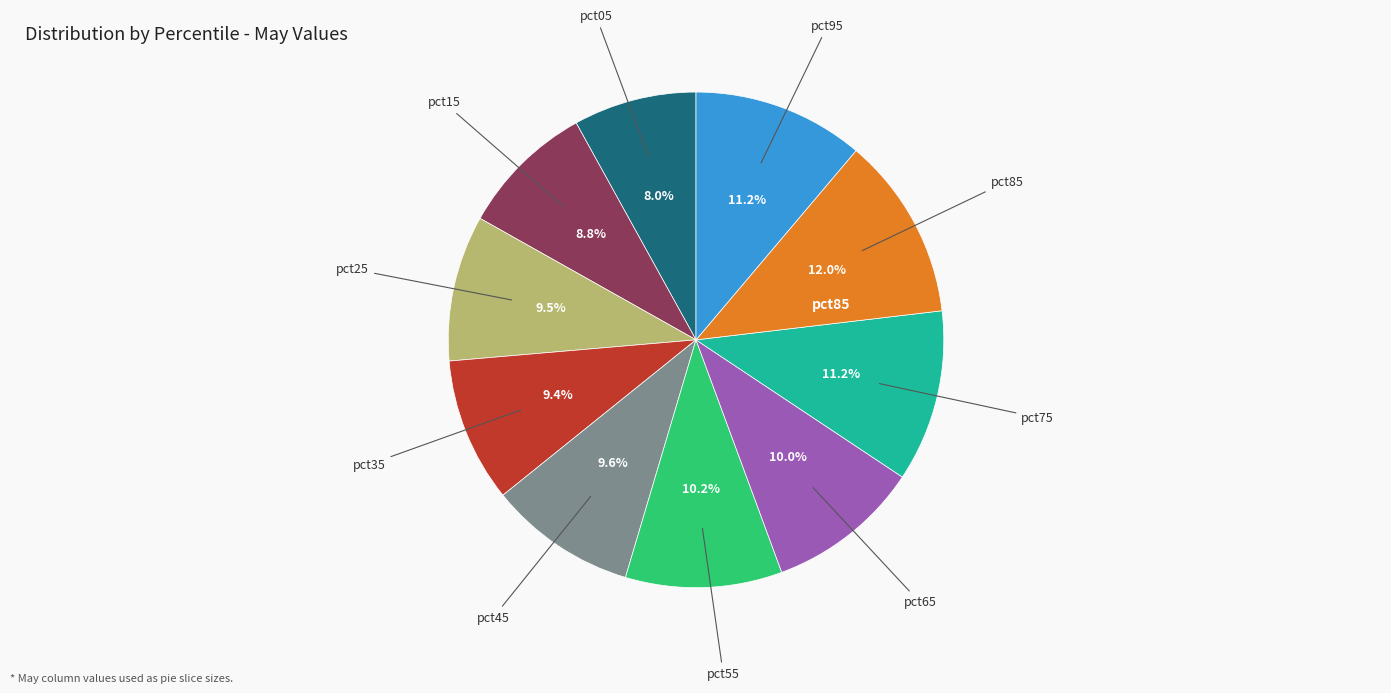

Does any single category account for the majority?

No